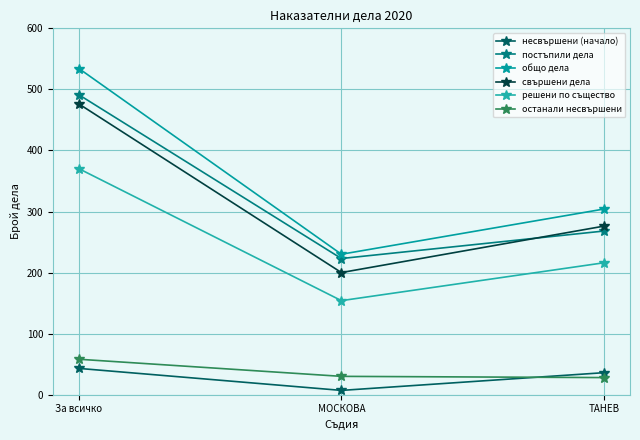

Rank the categories by останали несвършени value from highest to lowest.

За всичко, МОСКОВА, ТАНЕВ